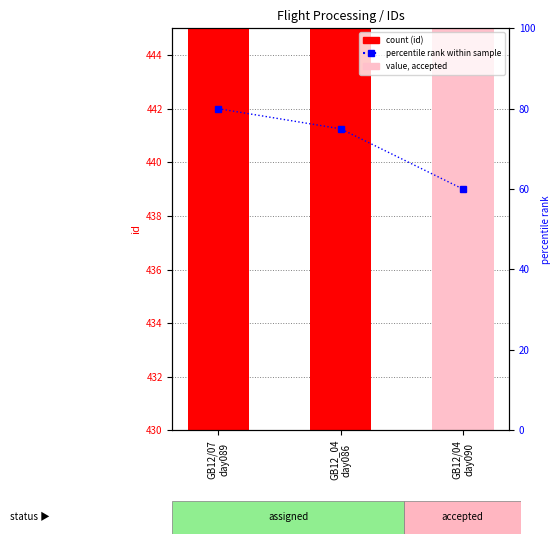

What is the label of the 3rd bar from the right?

GB12/07
day089